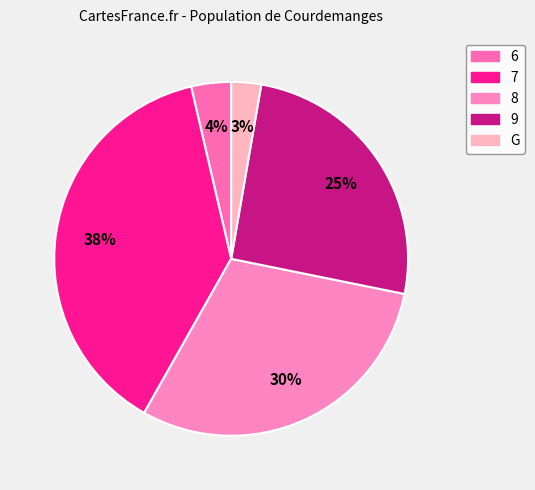

What percentage is the 8 slice, to the nearest percent?

30%